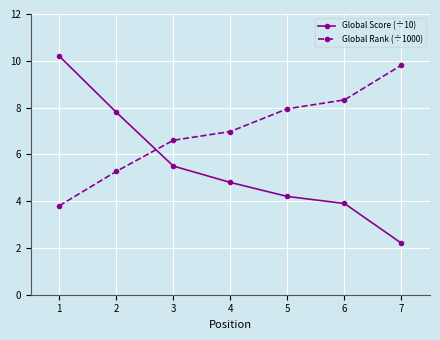

How many categories are shown in the chart?

7